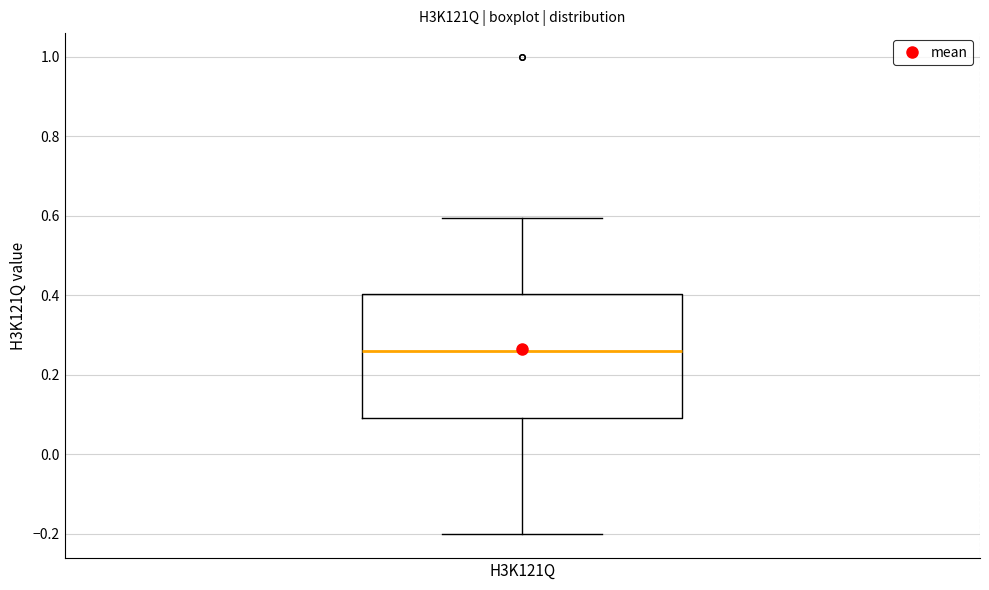

Read this box plot against the y-axis: the position of the median line, the range covered by the box, and the ends of both whiskers. The values are not printed on the chart, so give them approximately, as read against the axis.

median 0.26, box 0.10 to 0.40, whiskers -0.20 to 0.60